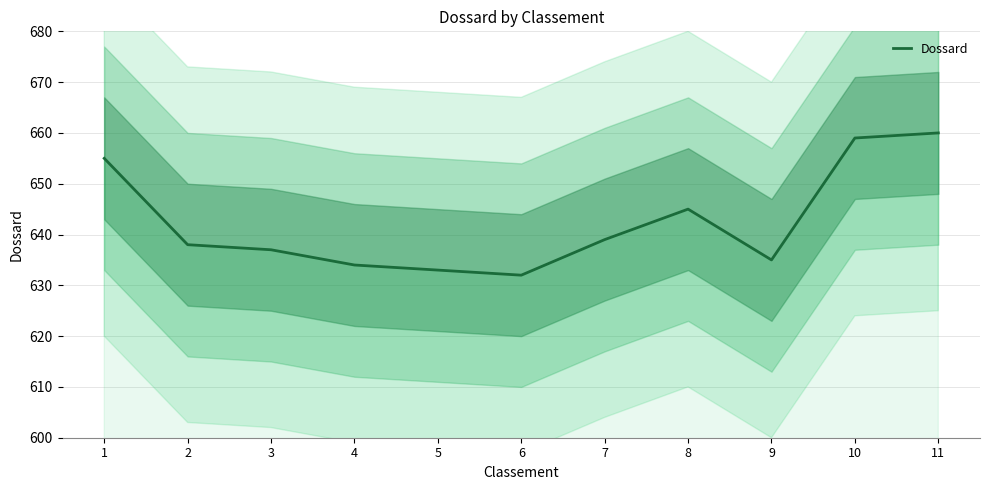

Is it true that the value at 6 is 414?

False